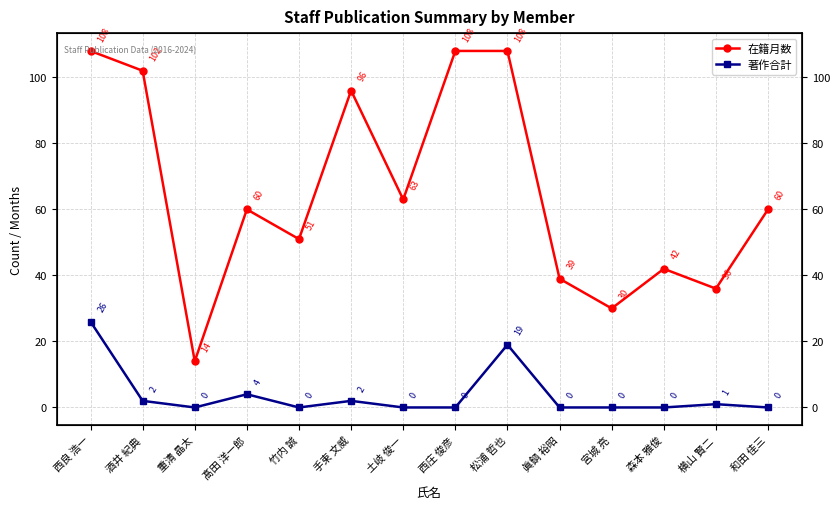

How many lines are shown in the chart?

2